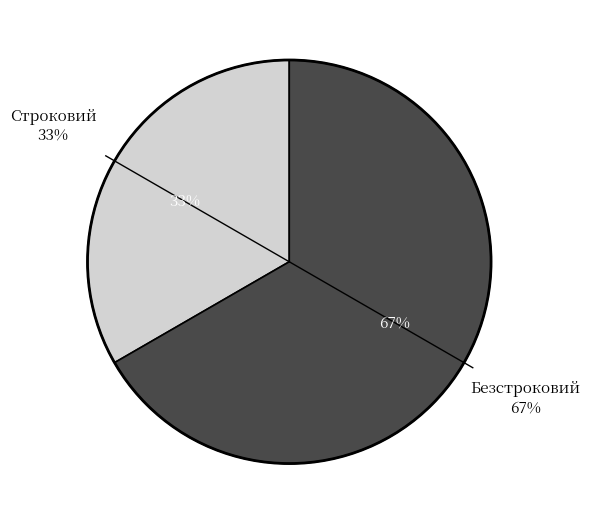

To the nearest percent, what is the average slice percentage?

50%